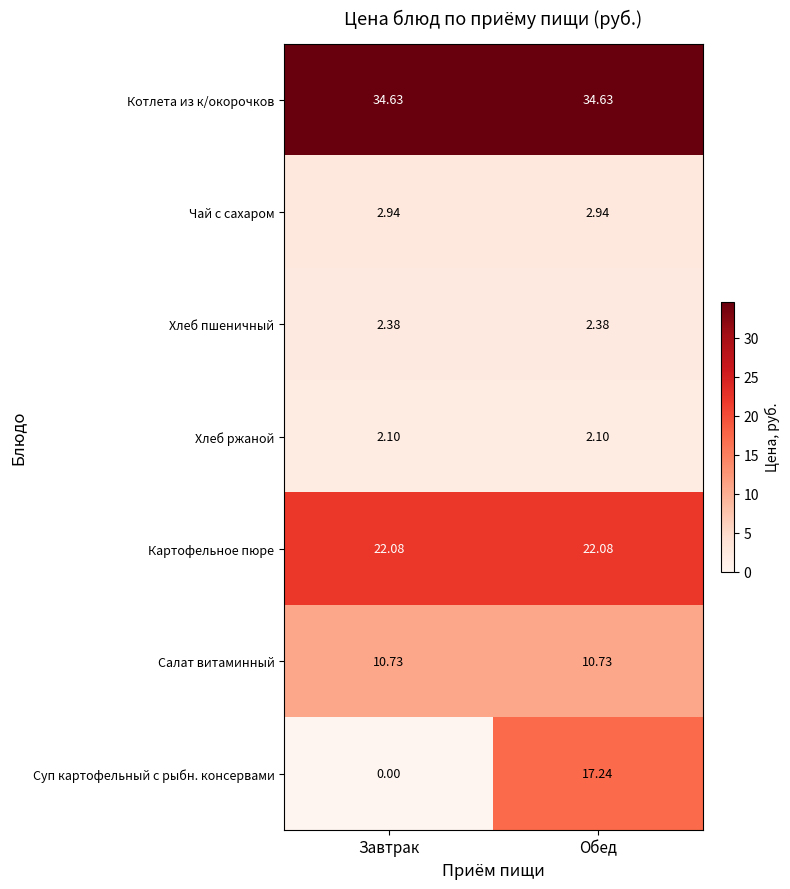

Which label corresponds to the smallest value in the chart?

Завтрак